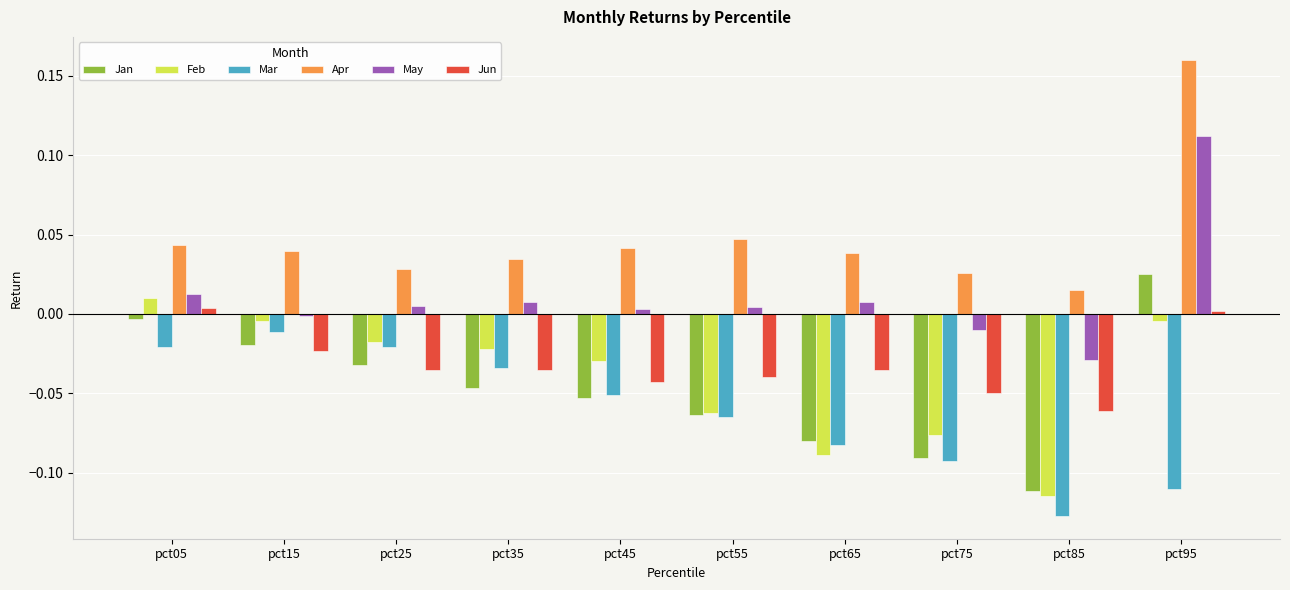

Count the number of categories in the chart.

10